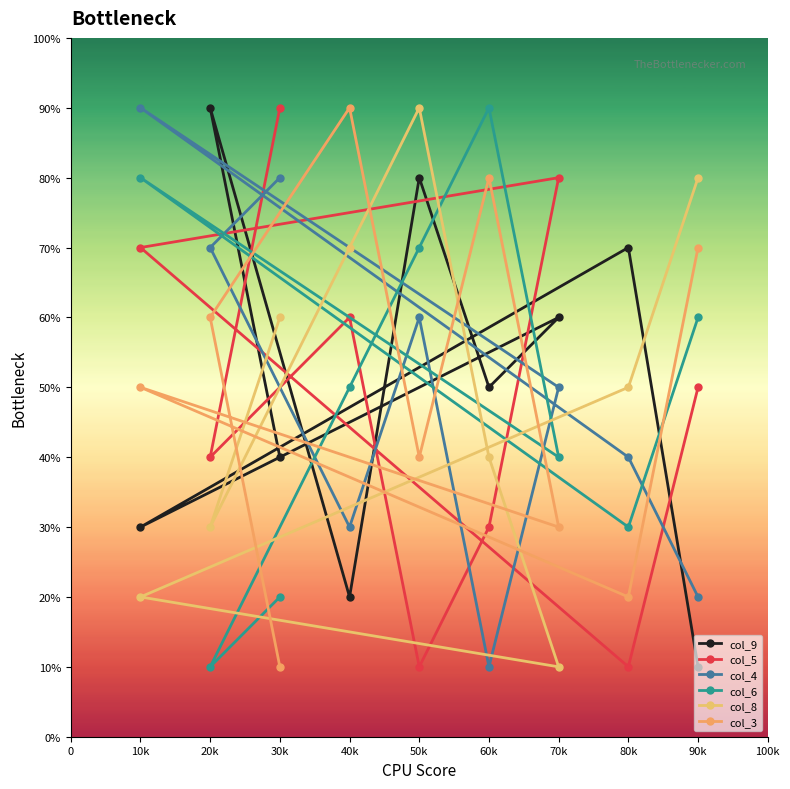

True or false: col_3 has more than 2 interior local peaks.

True